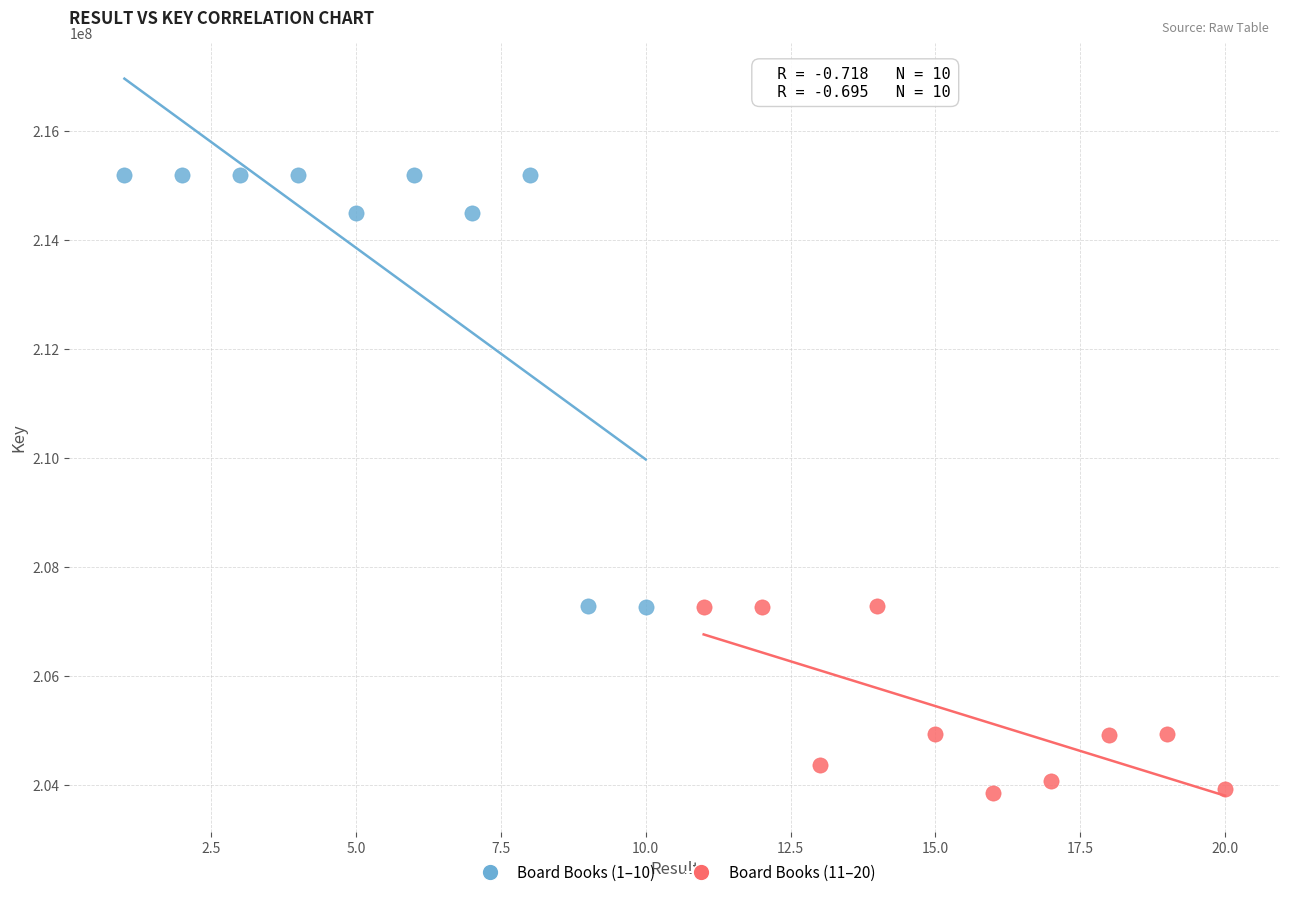

Which series reaches the maximum Y coordinate?

Board Books (1–10)